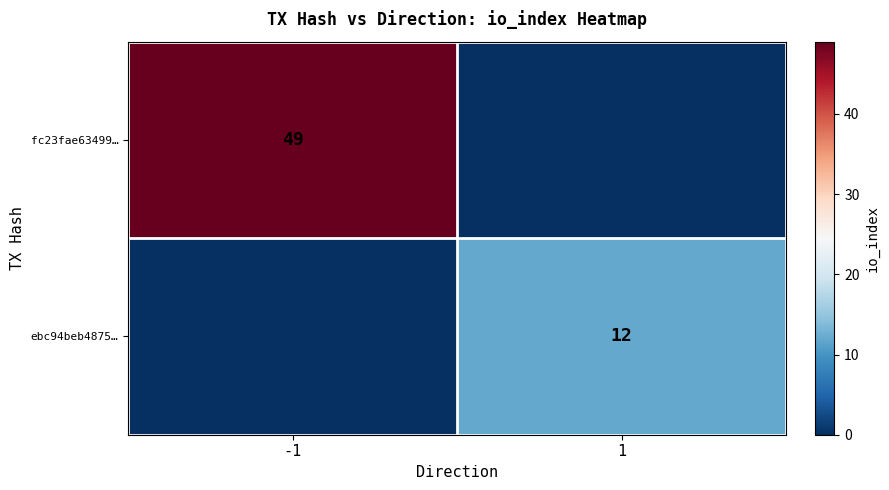

Between 1 and -1, which is larger?

-1